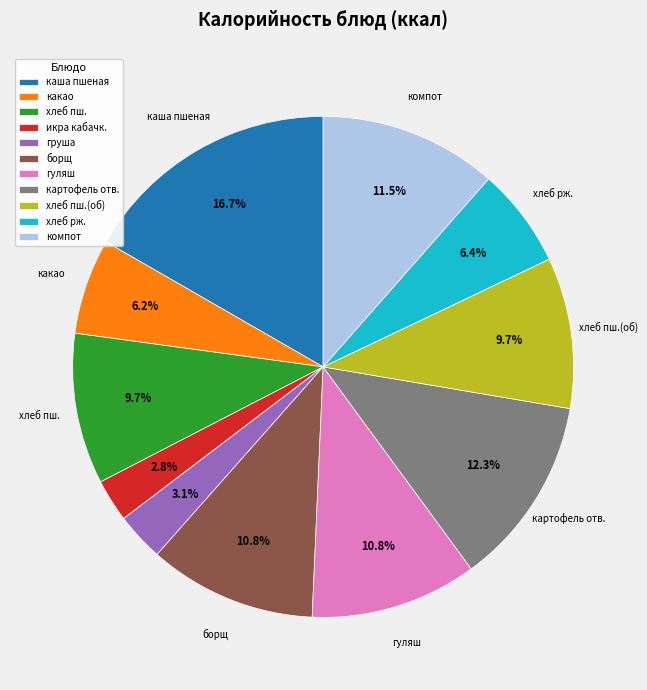

How many slices are in this pie chart?

11